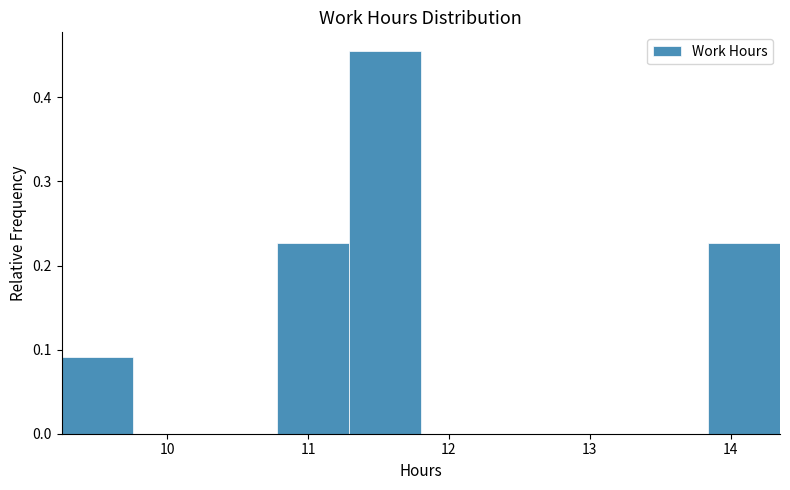

Reading left to right, list every bar in this chart as the range it spans on the x-axis followed by its height. Neither the bar edges nor the heights are printed on the chart, so give them approximately, as read against the axes.

9.25 to 9.76: 0.09
9.76 to 10.27: 0
10.27 to 10.78: 0
10.78 to 11.29: 0.23
11.29 to 11.80: 0.45
11.80 to 12.31: 0
12.31 to 12.82: 0
12.82 to 13.33: 0
13.33 to 13.84: 0
13.84 to 14.35: 0.23